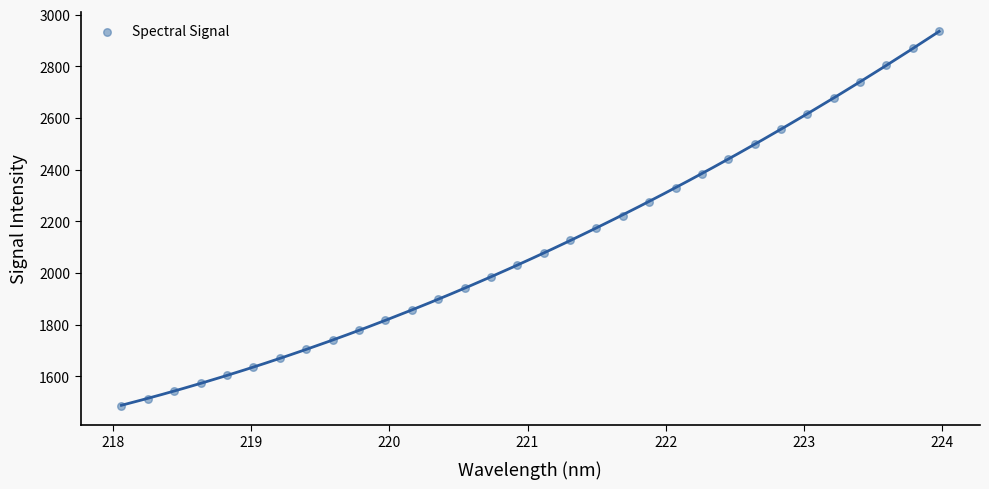

What is the range of X values (max minus min)?

5.9